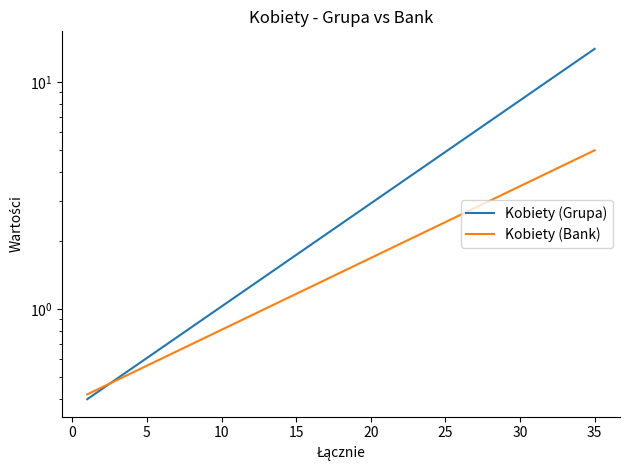

Does the chart have visible grid lines?

No